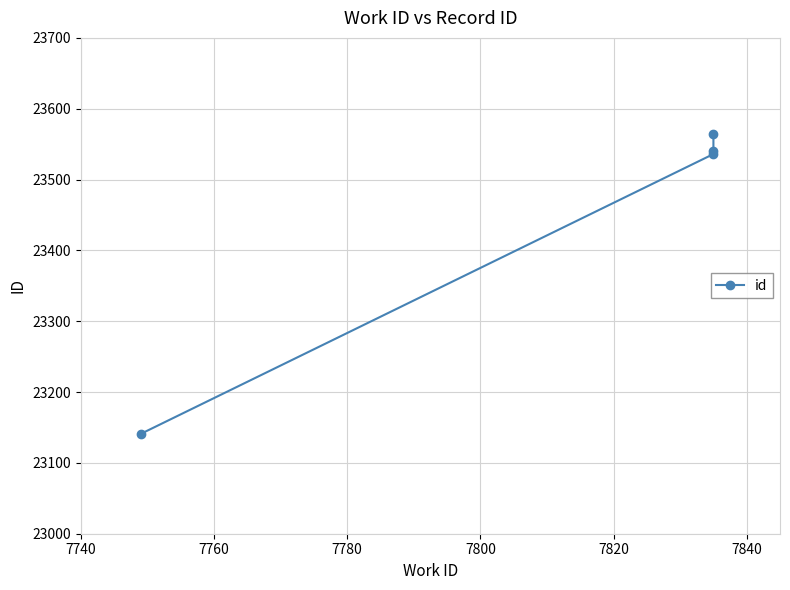

Count the number of values greater than 23540.

1